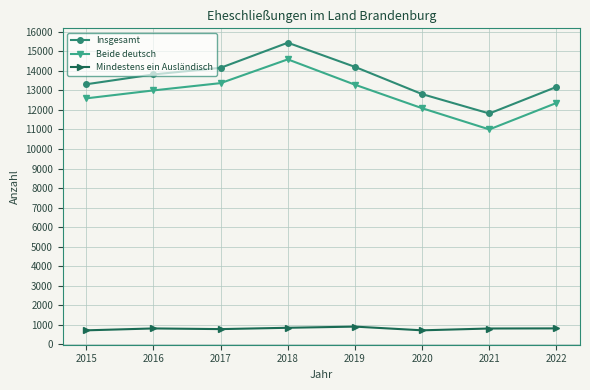

The value of Beide deutsch at 2019 is 5421. True or false?

False